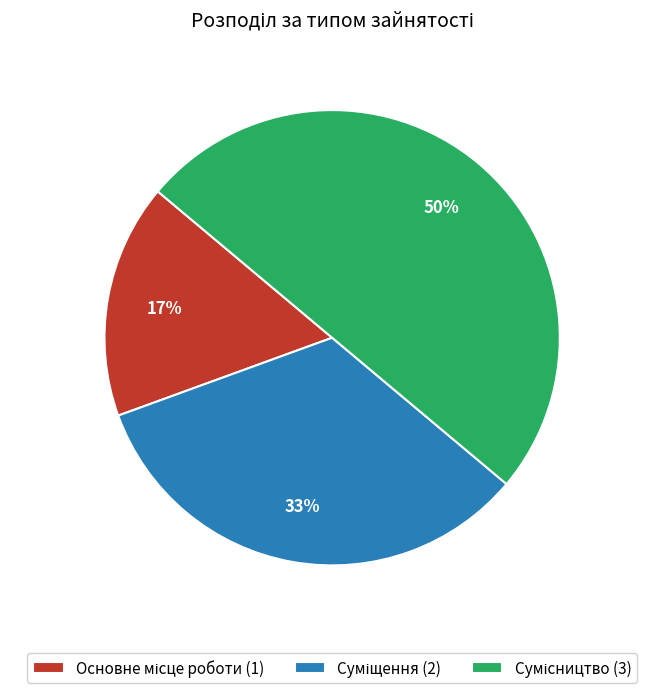

To the nearest percent, what is the average slice percentage?

33%